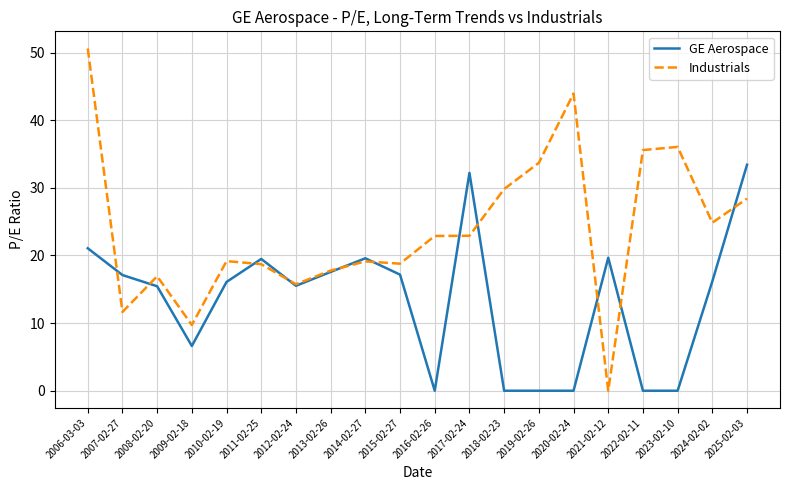

What is the sum of all Industrials values?

476.5